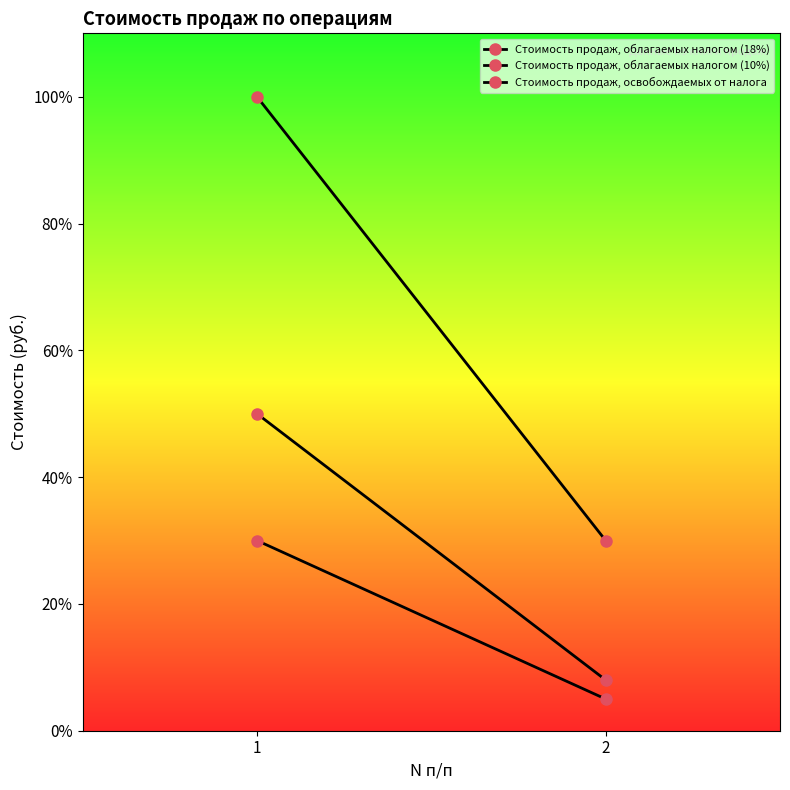

The Стоимость продаж, облагаемых налогом (10%) series shows 500 at 2. True or false?

True